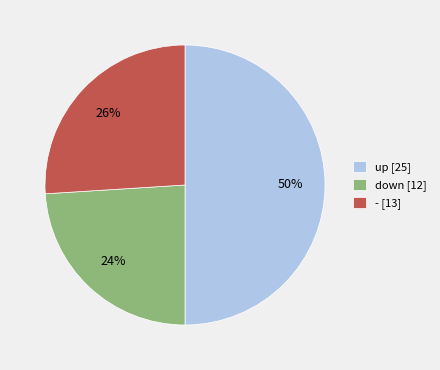

How many slices are in this pie chart?

3